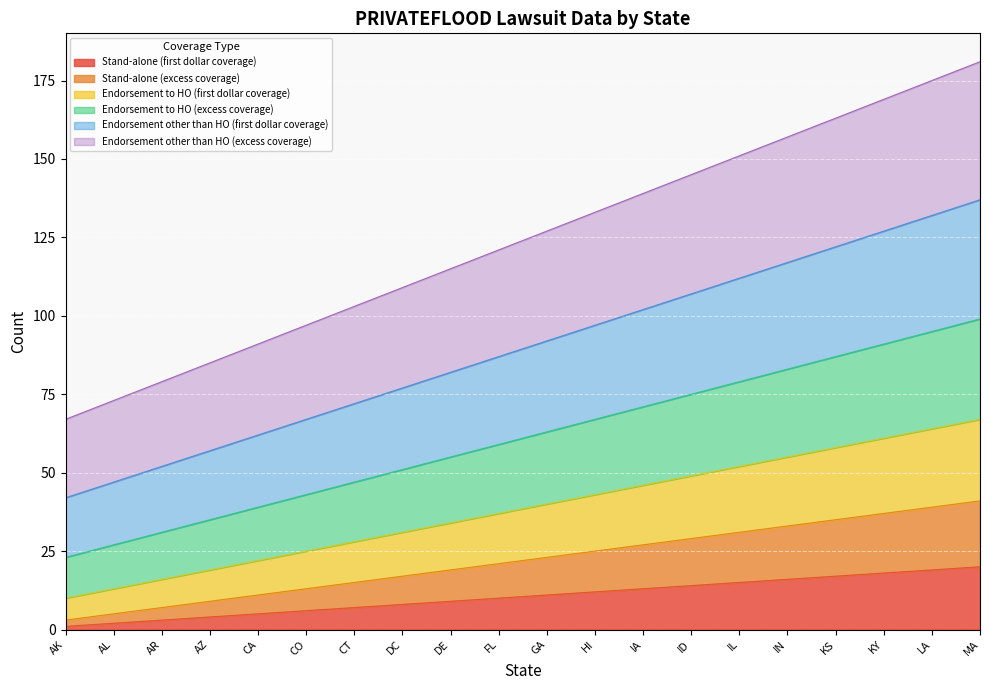

True or false: Stand-alone (excess coverage) and Endorsement other than HO (first dollar coverage) intersect in this chart.

False